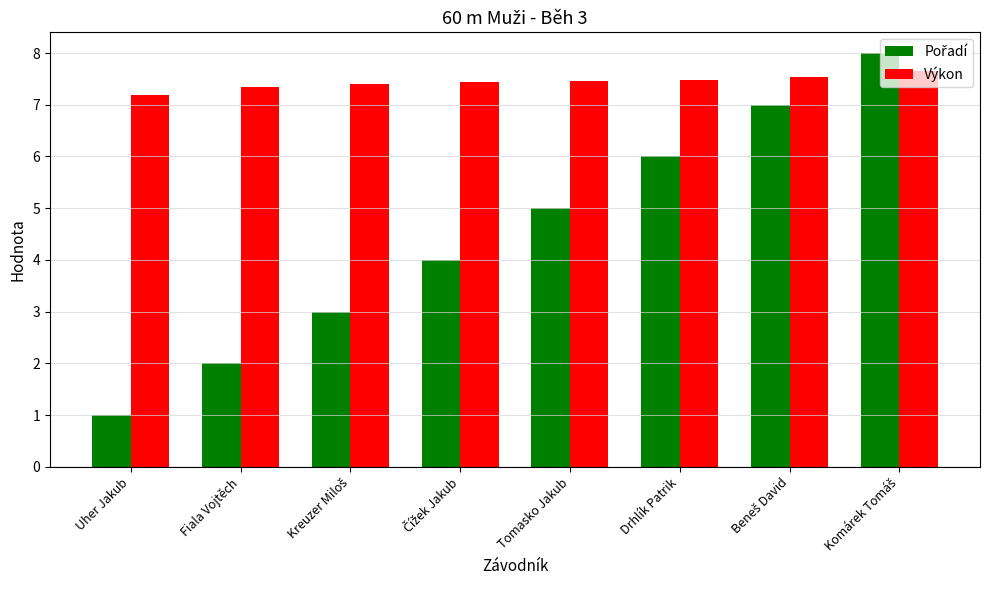

Which series has the largest total across all categories?

Výkon